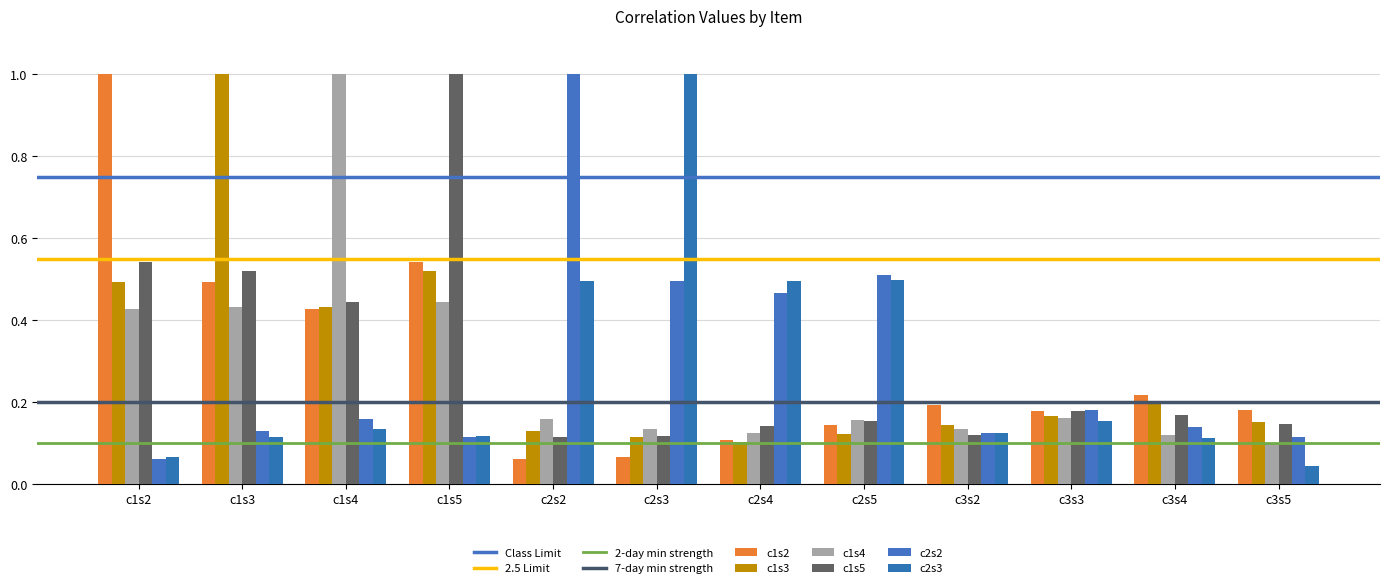

Which series has the widest spread of values?

c2s3